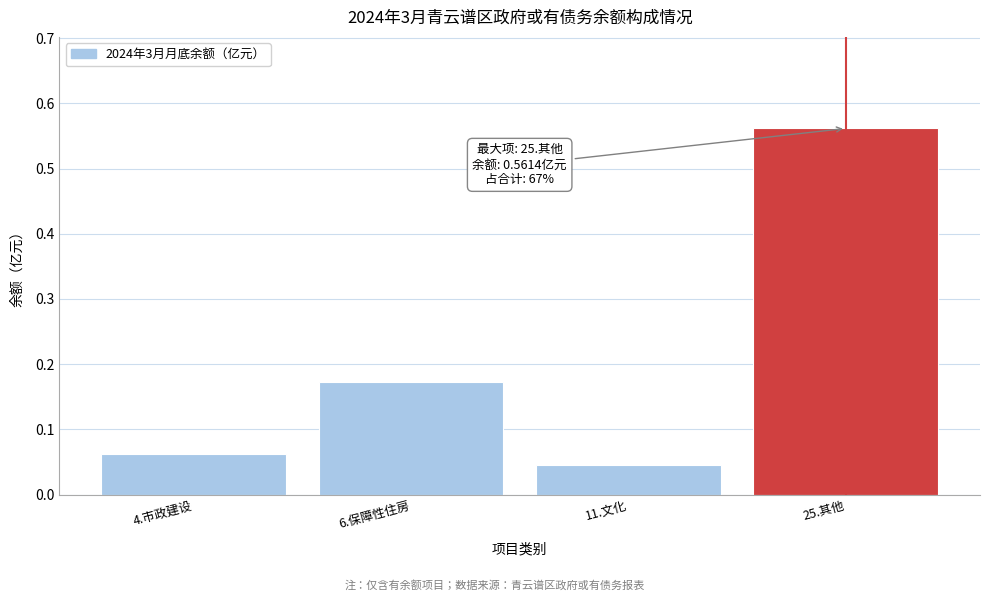

At which label is the value closest to 0?

11.文化